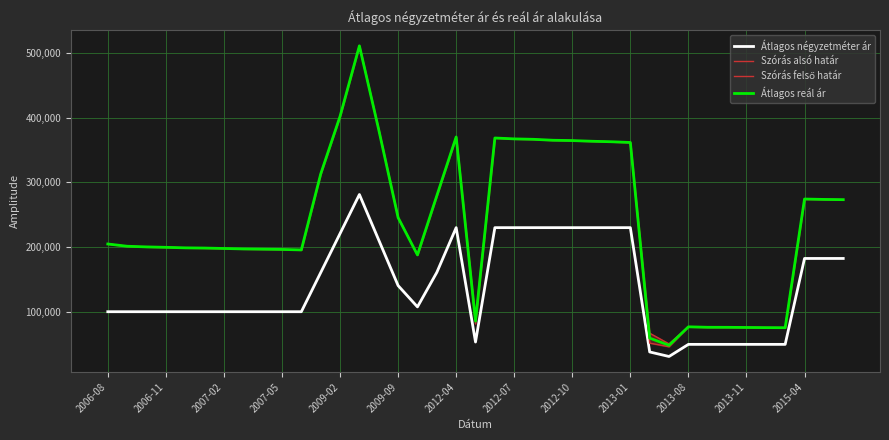

True or false: Szórás felső határ and Szórás alsó határ intersect in this chart.

False